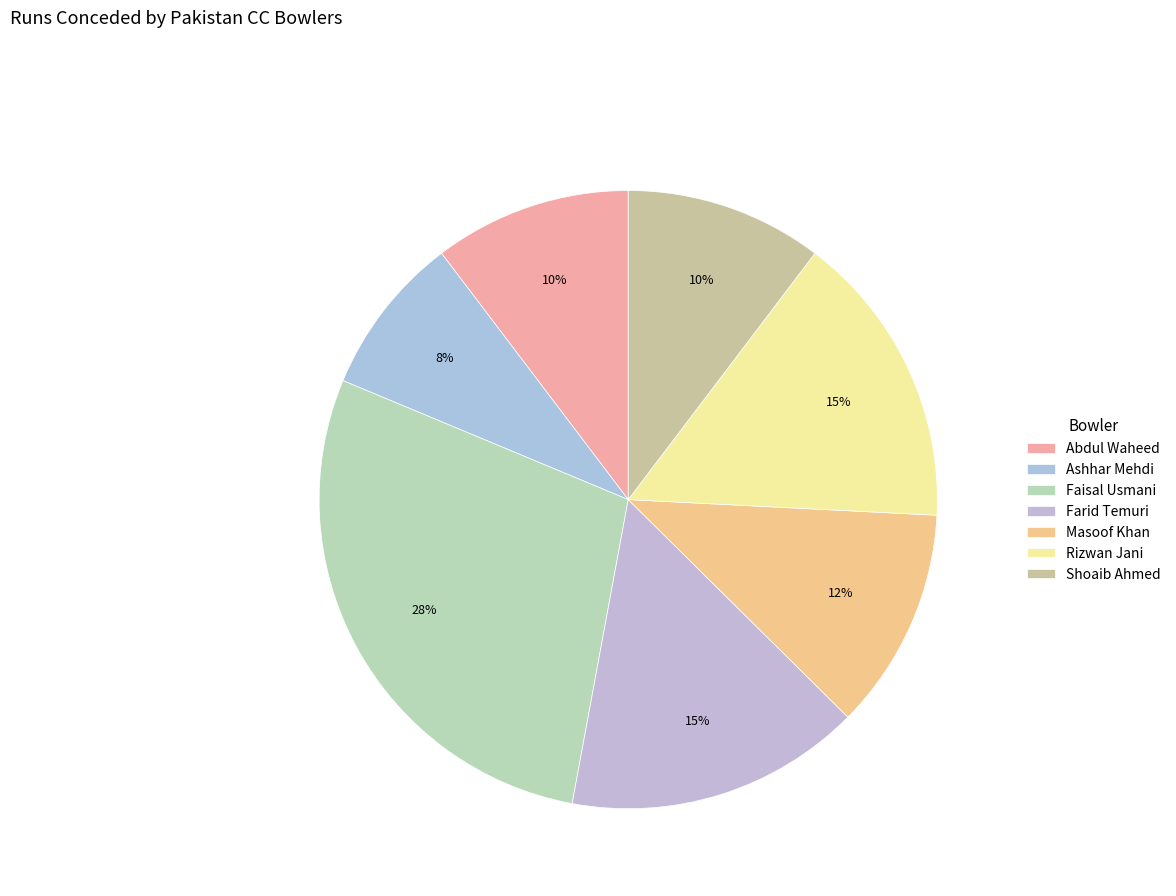

Is Faisal Usmani the majority of the pie?

No